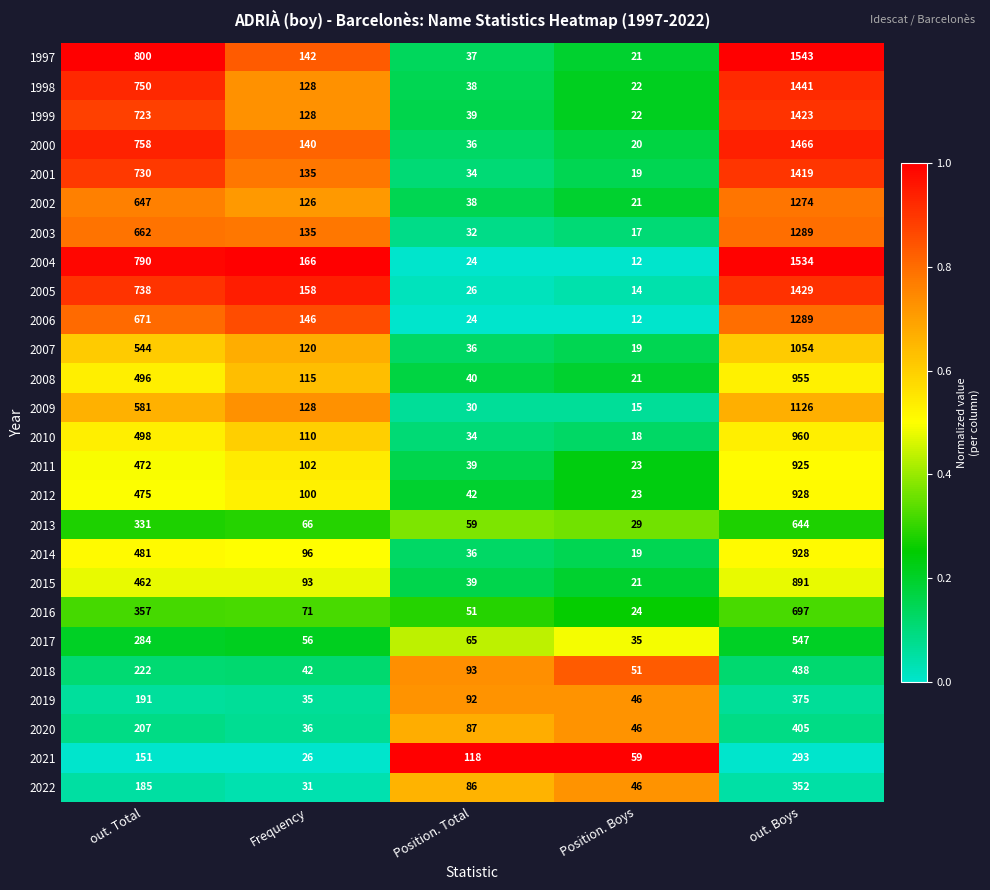

True or false: 1999 has a value of 128 at Frequency.

True